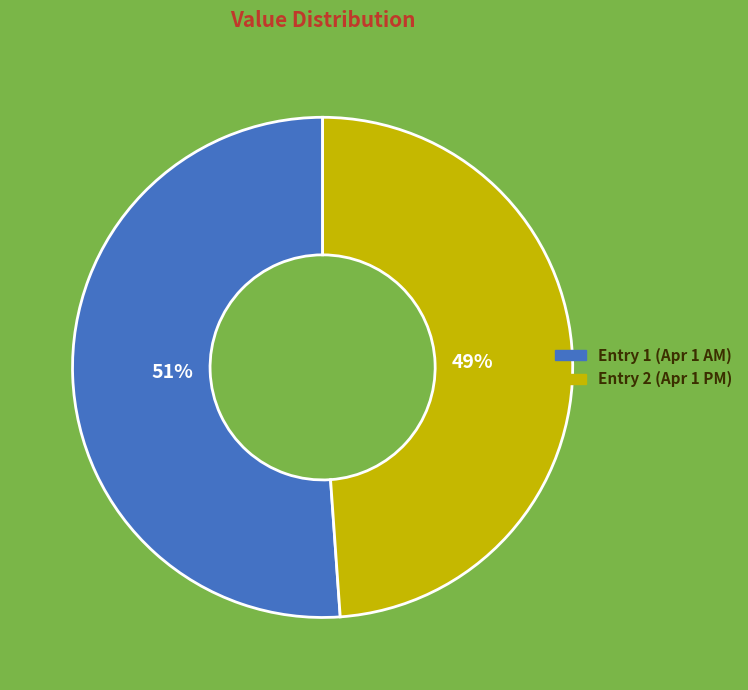

To the nearest percent, what is the average slice percentage?

50%